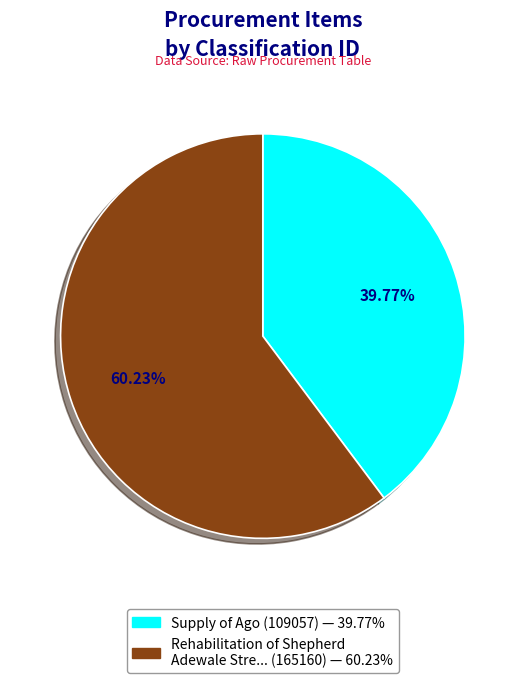

To the nearest percent, what is the difference between the largest and smallest slice percentages?

20%